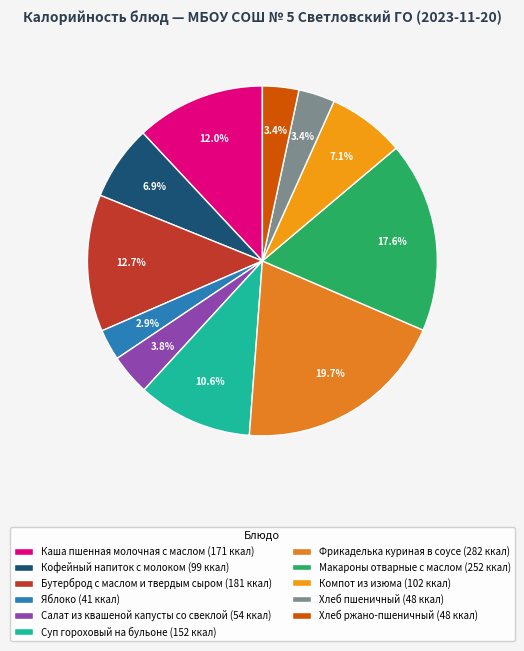

To the nearest percent, what is the difference between the largest and smallest slice percentages?

17%